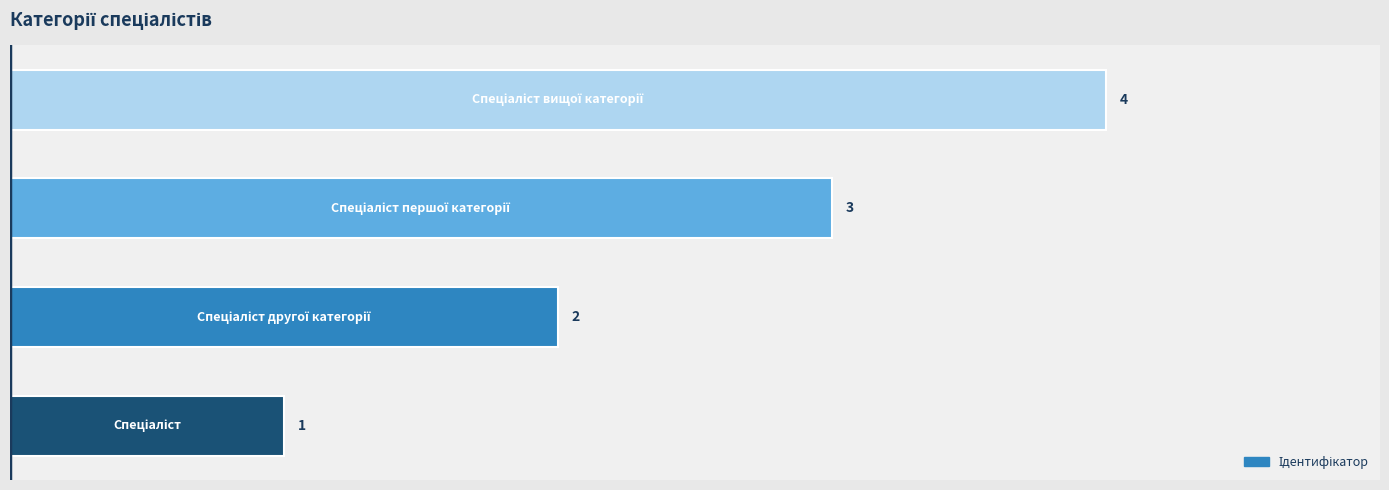

The value at 1 is 3. True or false?

False